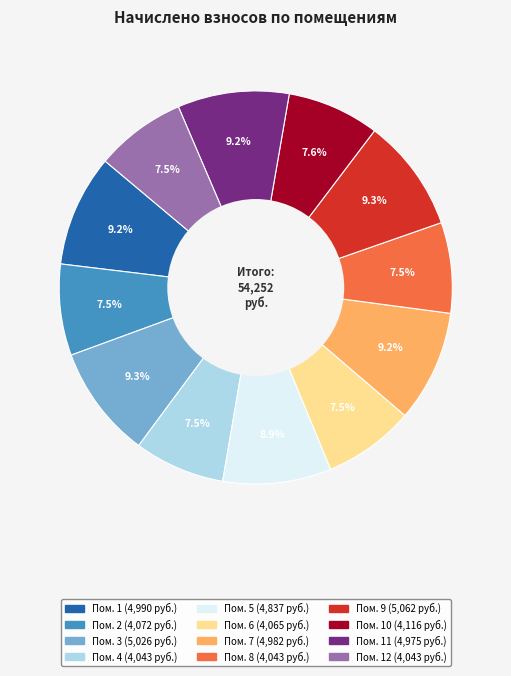

Is there any slice that represents more than half of the pie?

No